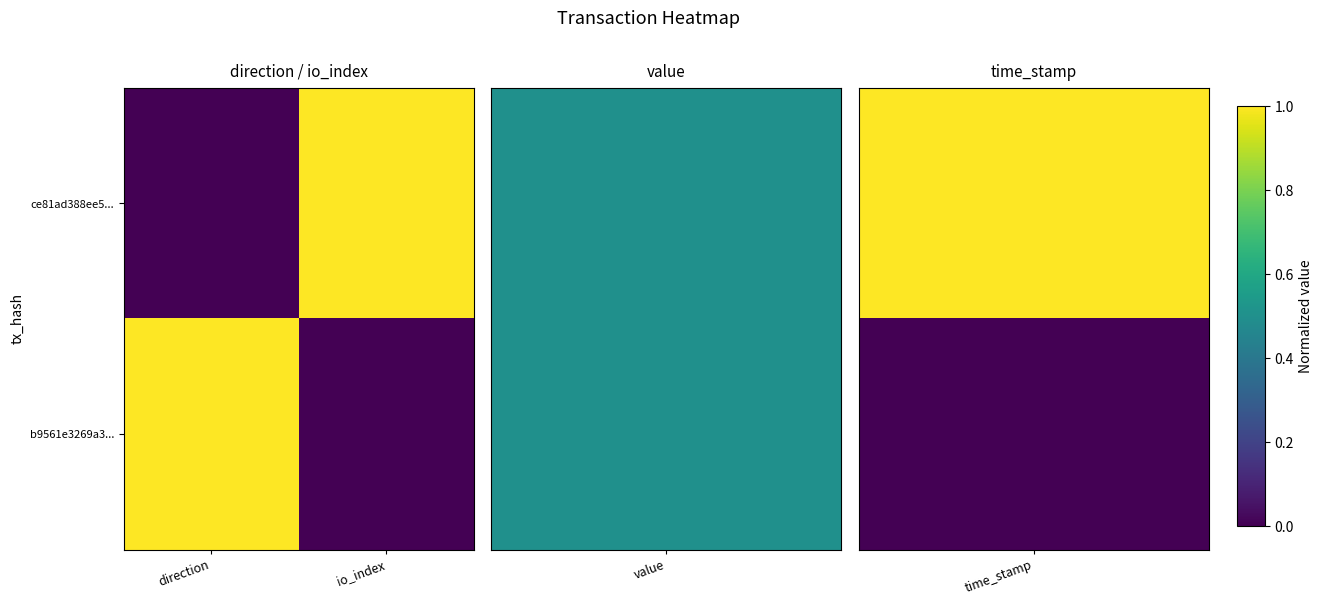

Reading right to left, transcribe all the data shown in this chart.

ce81ad388ee5...: io_index=1	direction=0
b9561e3269a3...: io_index=0	direction=1